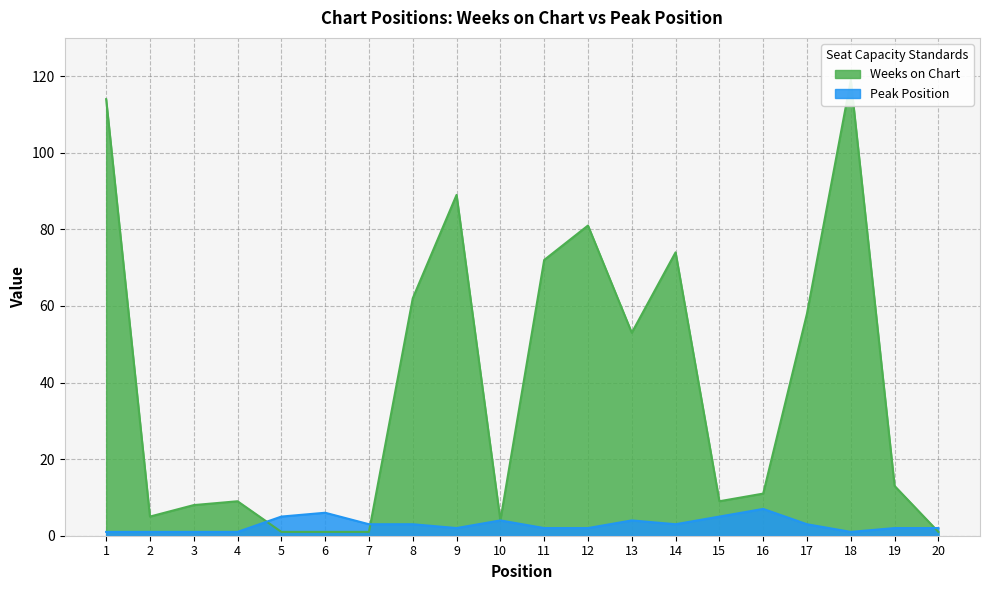

What is the maximum value for Weeks on Chart?

119